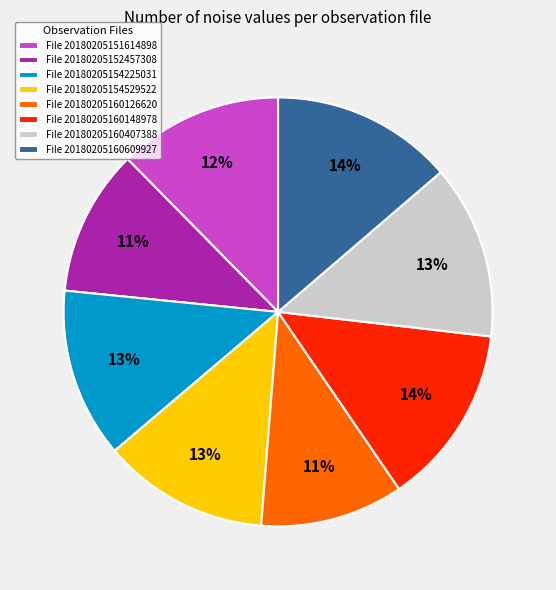

Is File 20180205151614898 the majority of the pie?

No